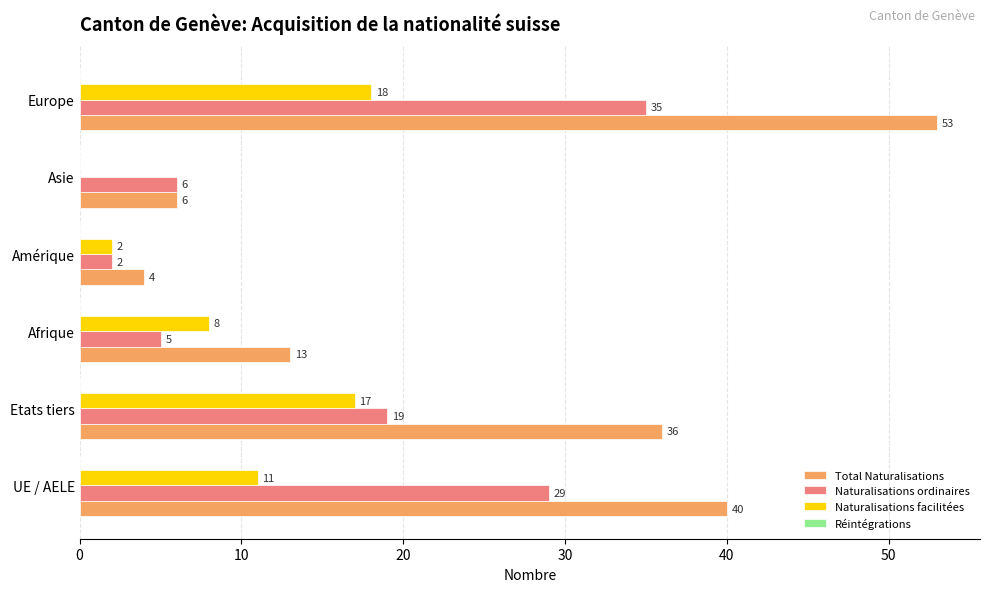

At which category does the chart reach its peak across all series?

Europe